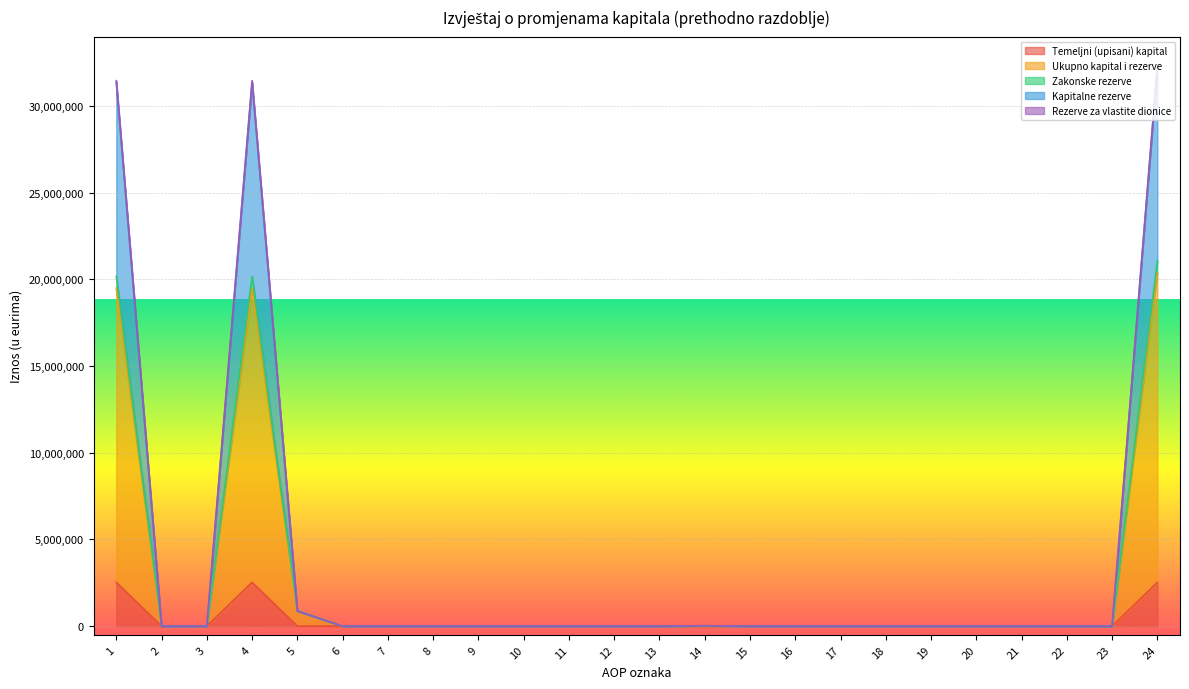

What is the maximum value for Temeljni (upisani) kapital?

2523914